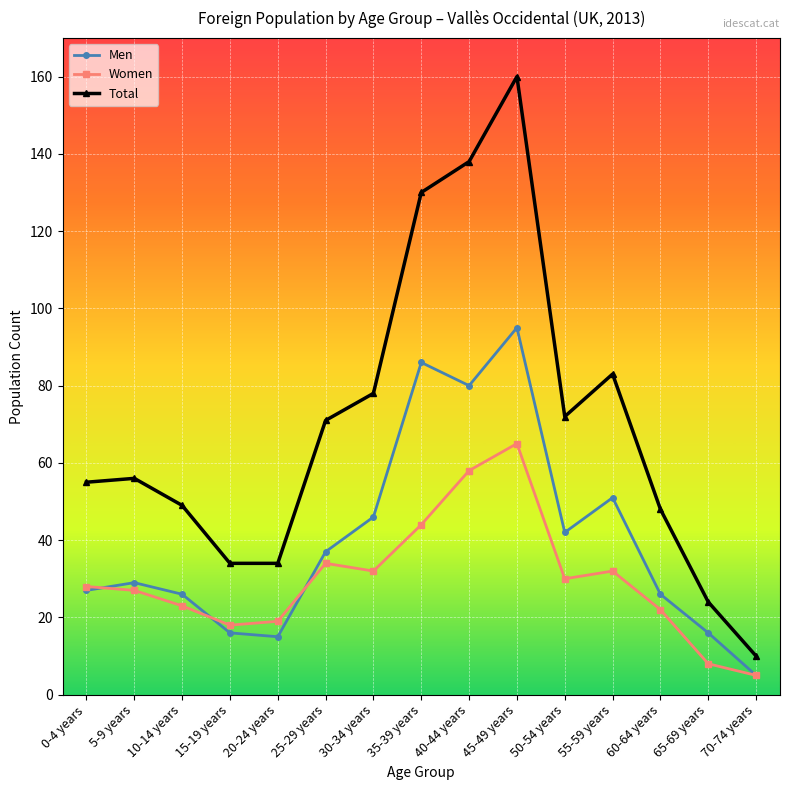

What is the value of the Men point at the 2nd from the left?

29